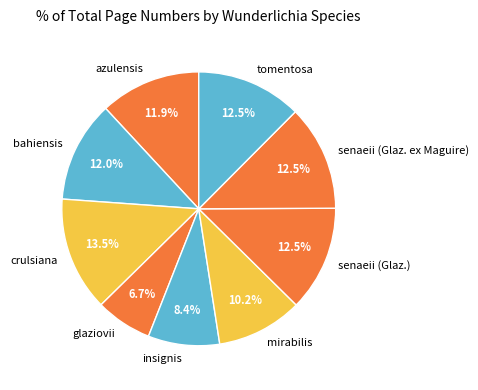

What is the total percentage of glaziovii and insignis?

15.1%